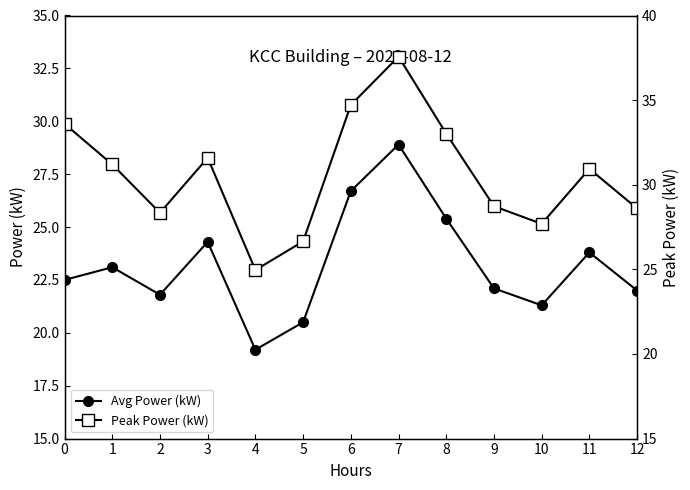

Which series has the largest total across all categories?

Peak Power (kW)